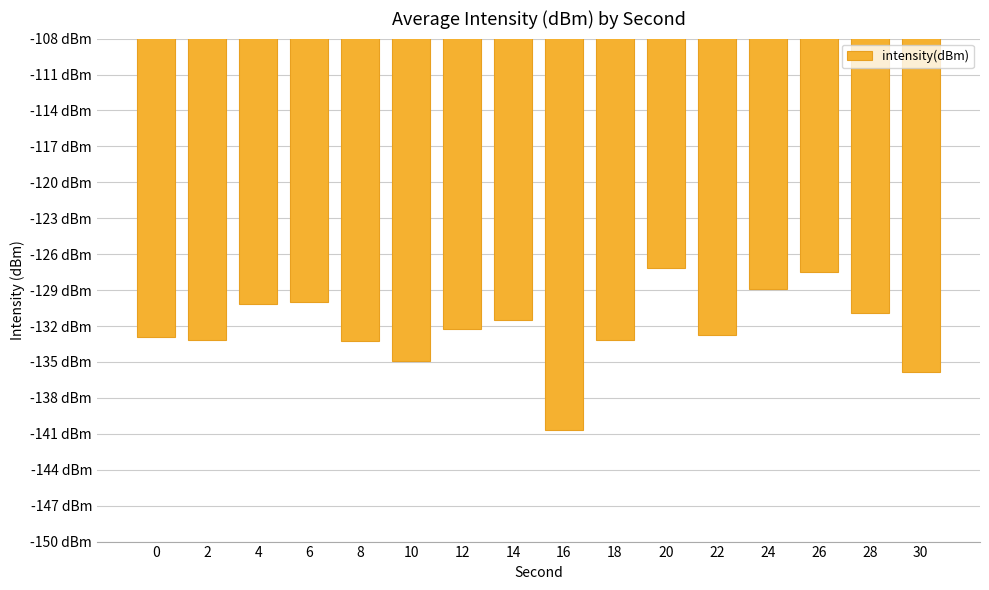

Does the chart contain any negative values?

Yes